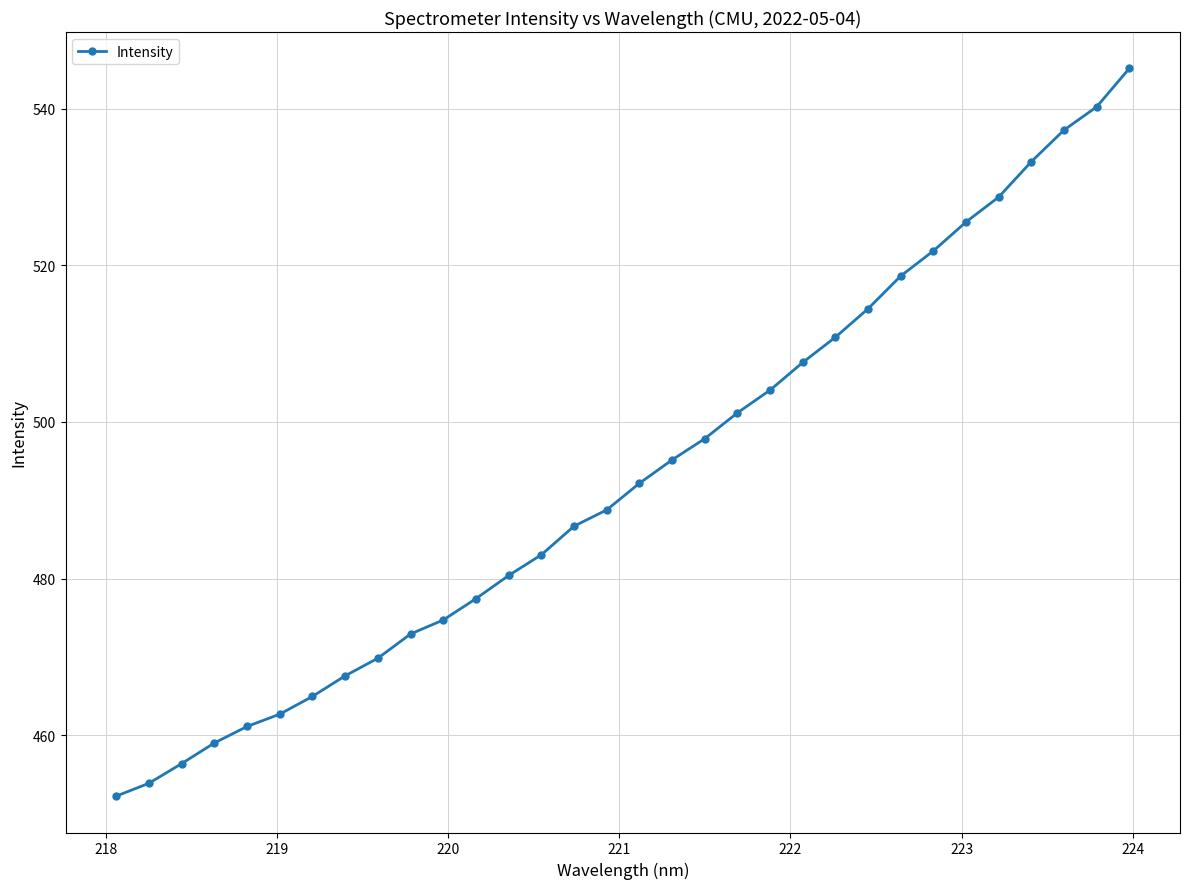

What is the difference between the maximum and second lowest values?

91.3